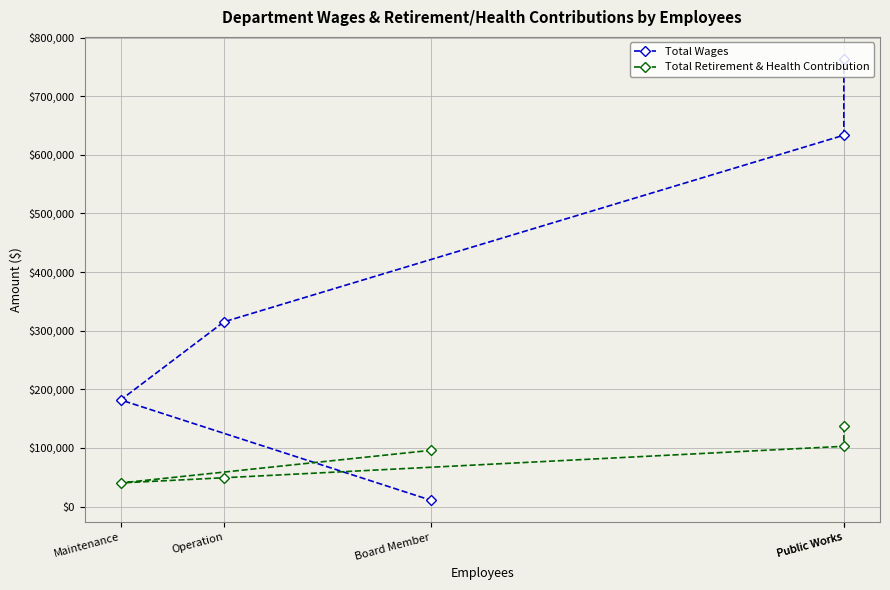

What is the highest value of the Total Retirement & Health Contribution series?

136980